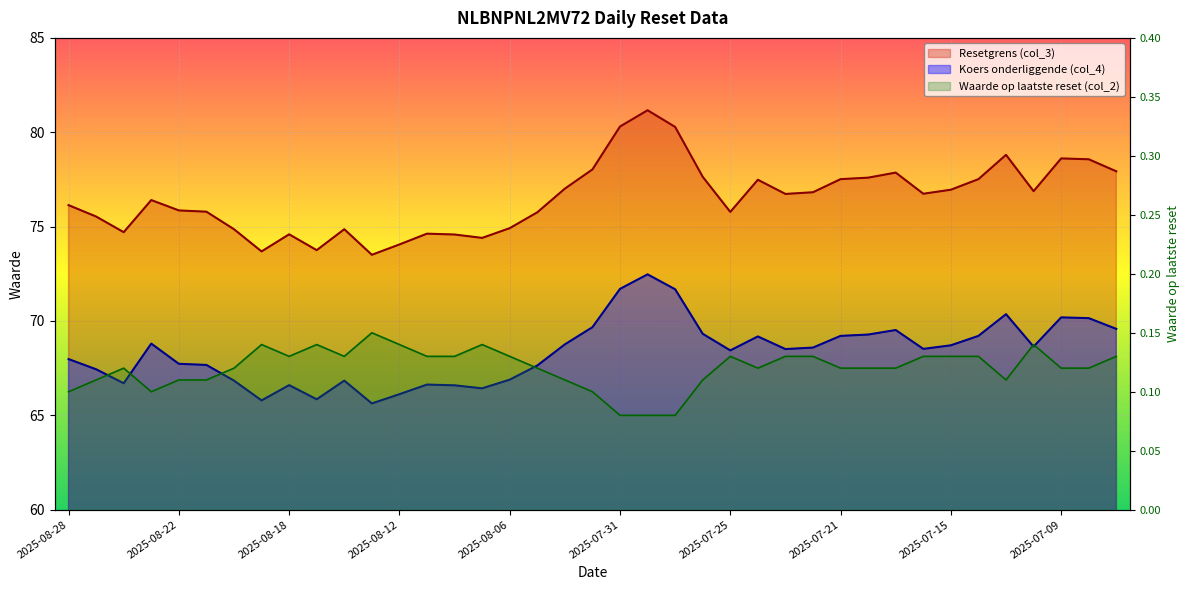

List the series in order of their peak value, lowest first.

Waarde op laatste reset (col_2), Koers onderliggende (col_4), Resetgrens (col_3)